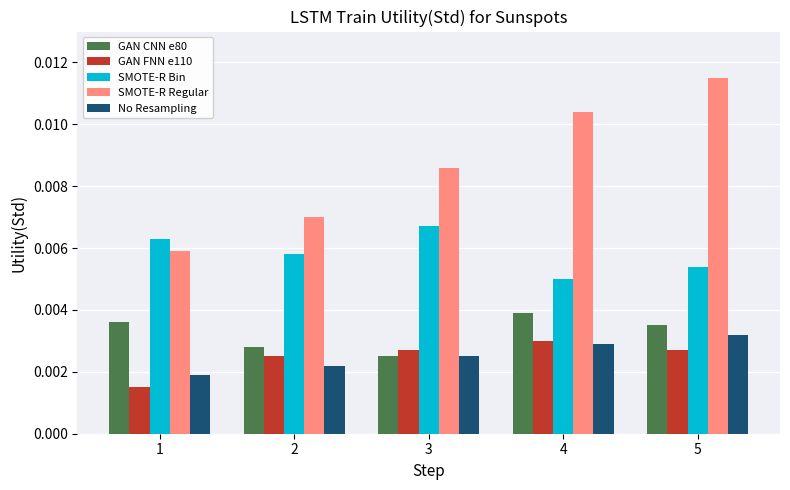

Which label corresponds to the smallest value in the chart?

1